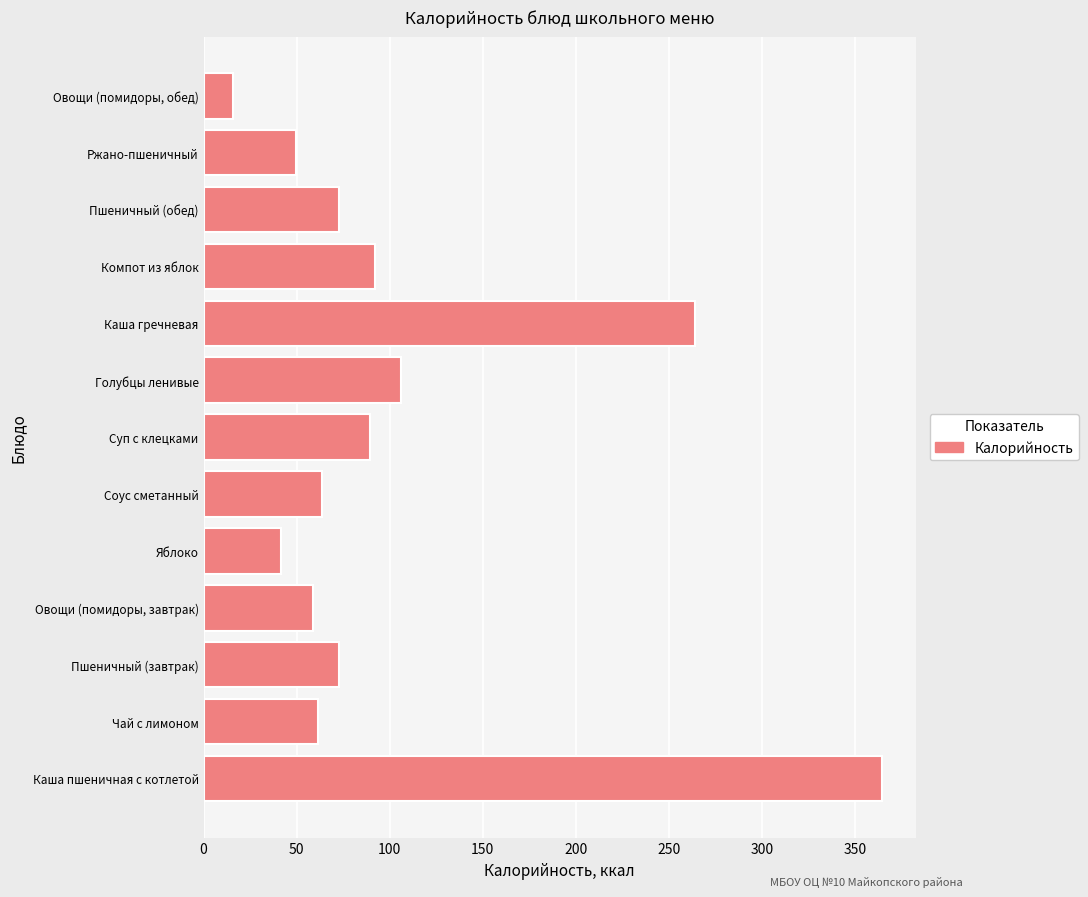

What is the minimum value shown in the chart?

16.0